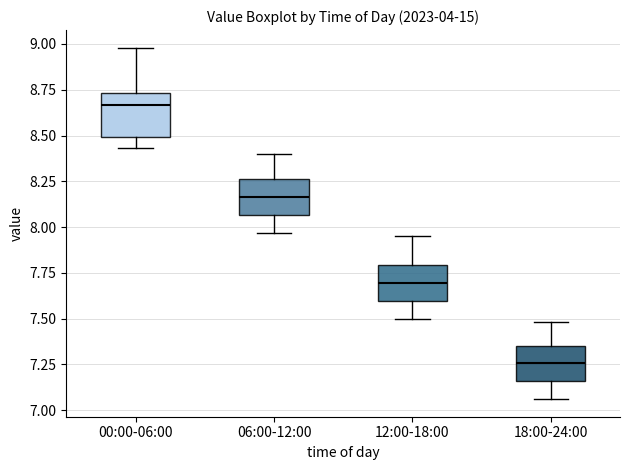

Where does the upper whisker of the box for 18:00-24:00 end on the y-axis? The values are not printed on the chart, so give them approximately, as read against the axis.

7.50